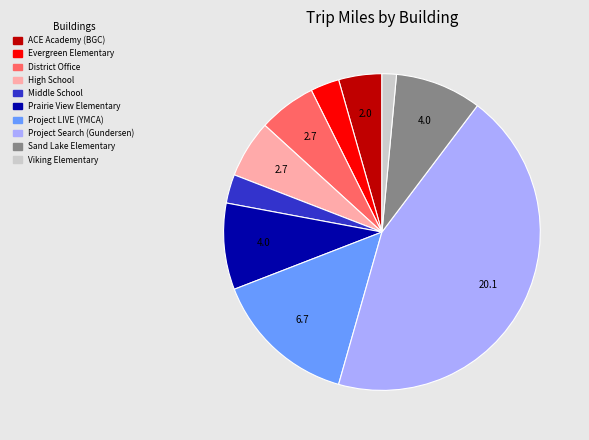

Which category has the smallest portion of the pie?

Viking Elementary